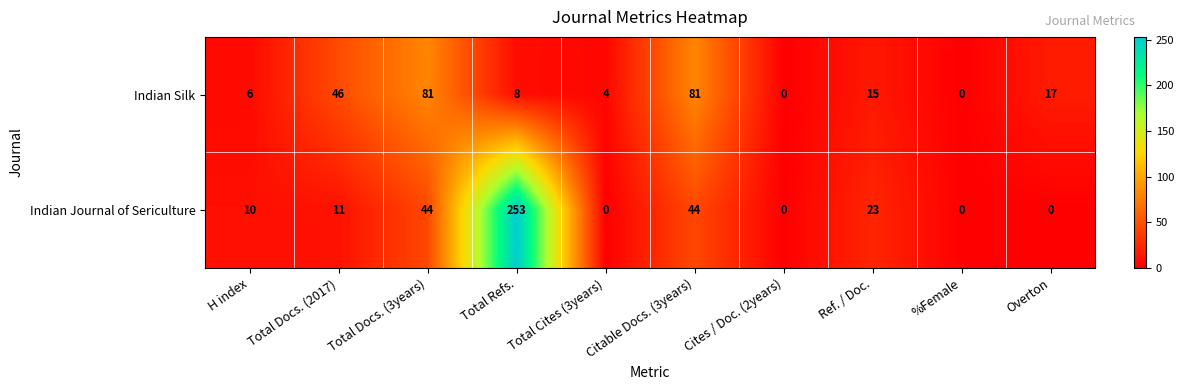

What is the spread (max minus min) of values at Total Docs. (2017)?

35